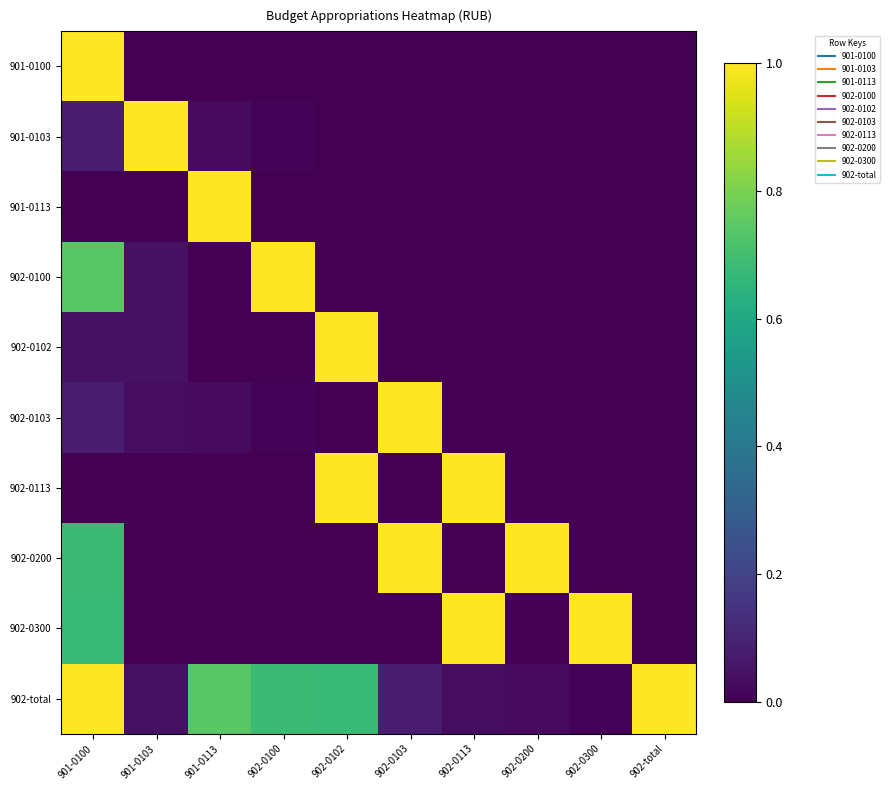

At how many categories does at least one series exceed 0?

10